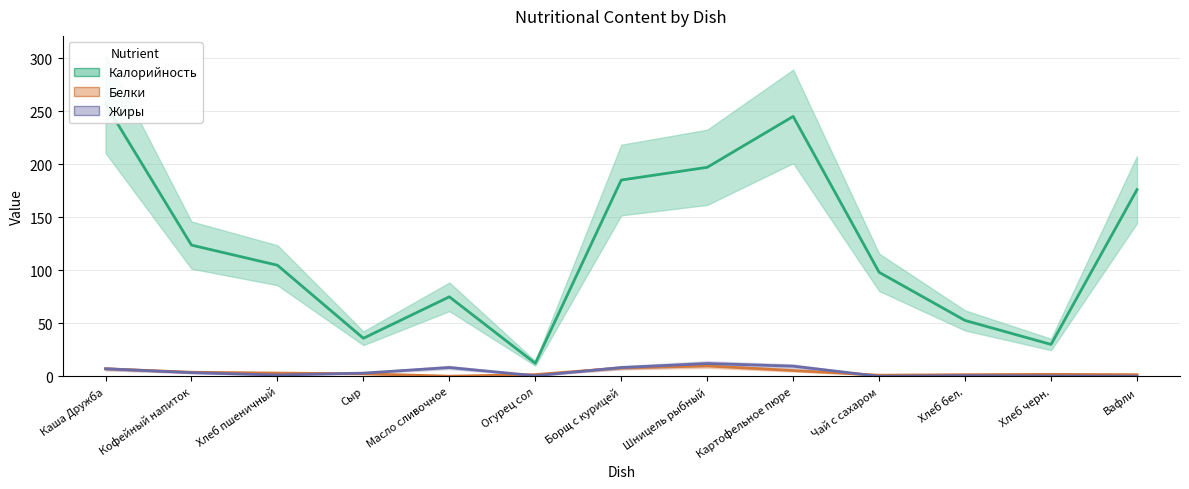

Where is the first local minimum for Жиры?

Хлеб пшеничный